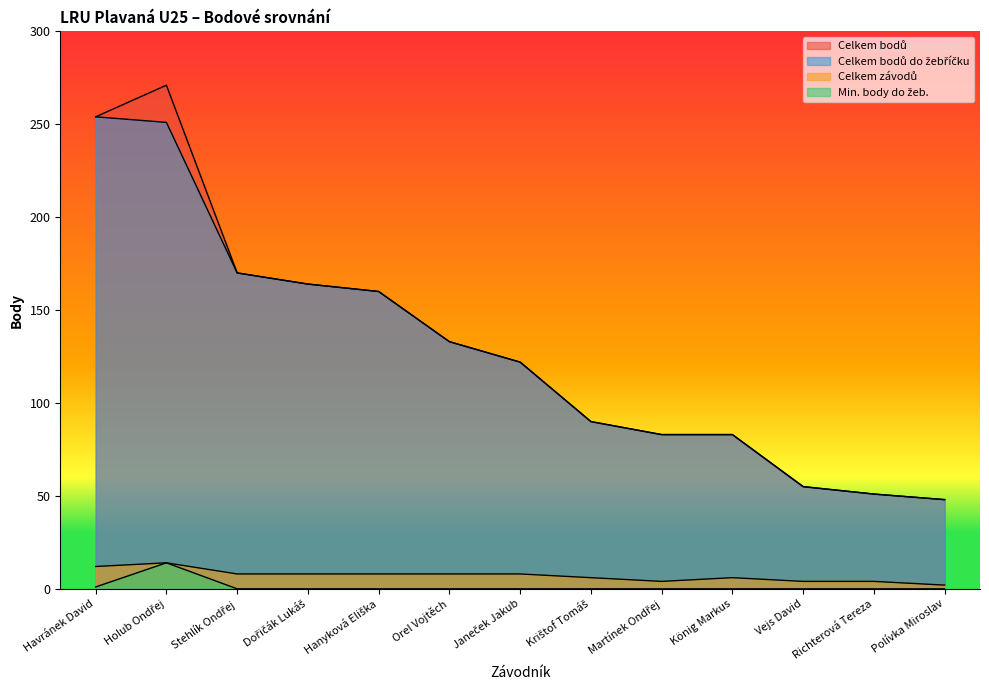

How many lines are shown in the chart?

4